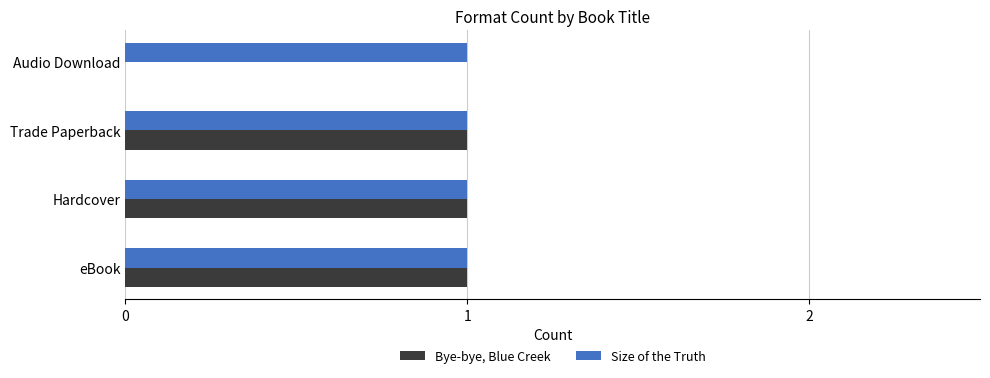

True or false: Size of the Truth has a value of 1 at Trade Paperback.

True